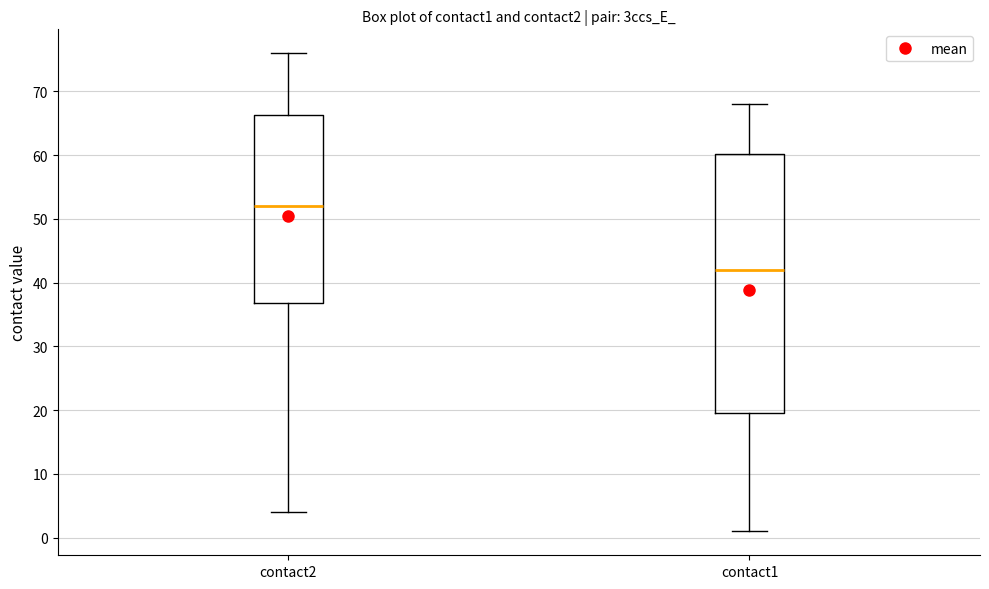

Reading left to right, transcribe this box plot: for each box, give where its median line is, the range the box spans, and where its two whiskers end, as read against the y-axis. The values are not printed on the chart, so give them approximately, as read against the axis.

contact2: median 52, box 37 to 66, whiskers 4 to 76
contact1: median 42, box 20 to 60, whiskers 1 to 68